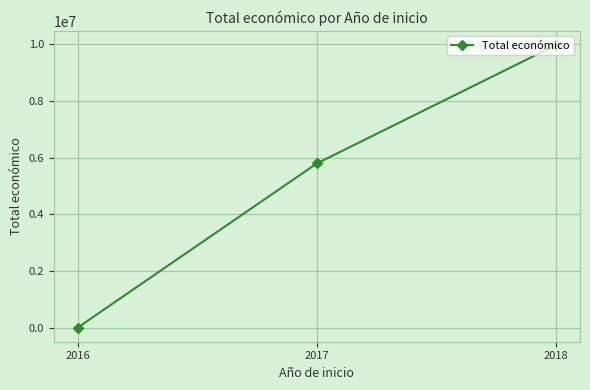

How many lines are shown in the chart?

1